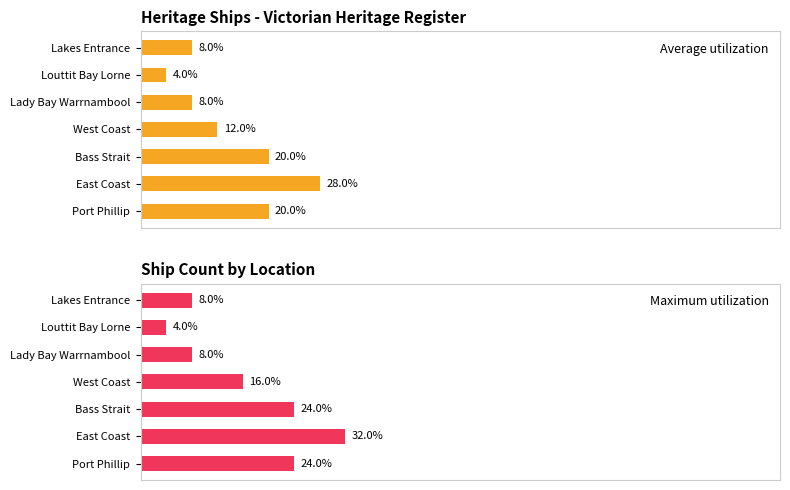

Where is Maximum utilization nearest to the value 18?

West Coast